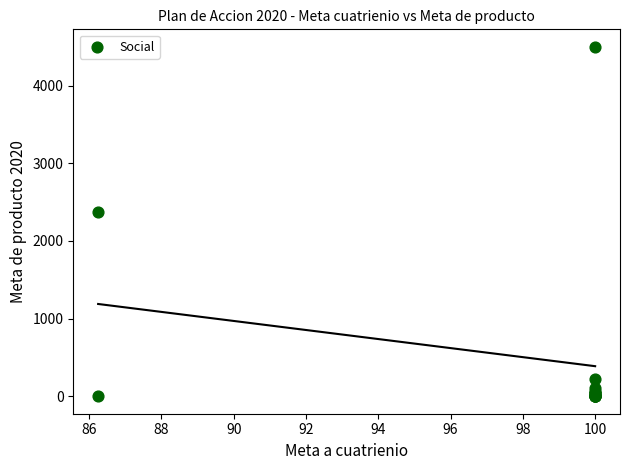

What Y value in the scatter plot is closest to 2250?

2377